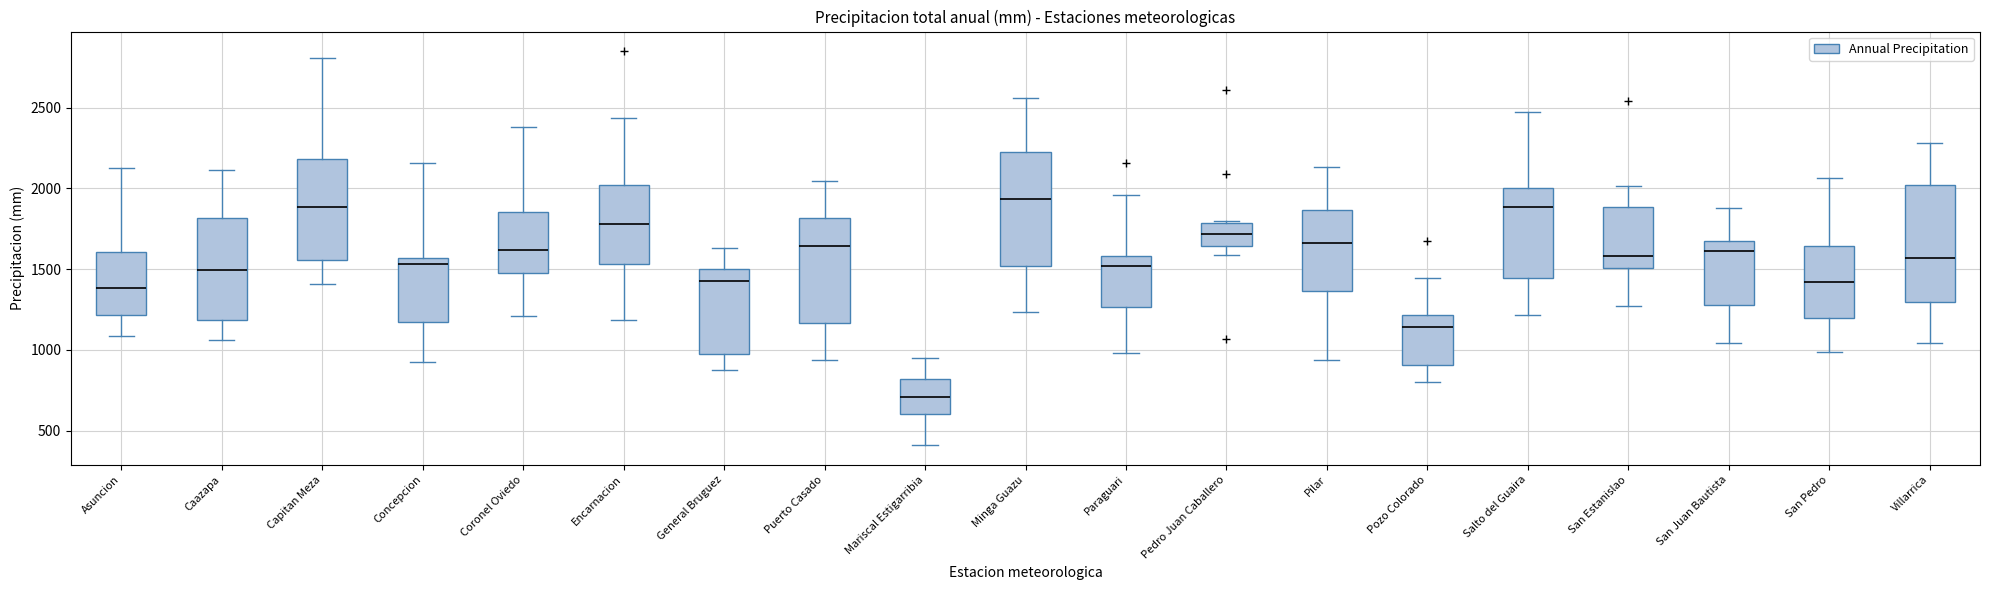

Reading left to right, transcribe this box plot: for each box, give where its median line is, the range the box spans, and where its two whiskers end, as read against the y-axis. The values are not printed on the chart, so give them approximately, as read against the axis.

Asuncion: median 1400, box 1200 to 1600, whiskers 1100 to 2150
Caazapa: median 1500, box 1200 to 1800, whiskers 1050 to 2100
Capitan Meza: median 1900, box 1550 to 2200, whiskers 1400 to 2800
Concepcion: median 1550 (just below the box's upper edge), box 1150 to 1550, whiskers 900 to 2150
Coronel Oviedo: median 1600, box 1500 to 1850, whiskers 1200 to 2400
Encarnacion: median 1800, box 1550 to 2000, whiskers 1200 to 2450
General Bruguez: median 1450, box 1000 to 1500, whiskers 900 to 1650
Puerto Casado: median 1650, box 1150 to 1800, whiskers 950 to 2050
Mariscal Estigarribia: median 700, box 600 to 800, whiskers 400 to 950
Minga Guazu: median 1950, box 1500 to 2250, whiskers 1250 to 2550
Paraguari: median 1500, box 1250 to 1600, whiskers 1000 to 1950
Pedro Juan Caballero: median 1700, box 1650 to 1800, whiskers 1600 to 1800
Pilar: median 1650, box 1350 to 1850, whiskers 950 to 2150
Pozo Colorado: median 1150, box 900 to 1200, whiskers 800 to 1450
Salto del Guaira: median 1900, box 1450 to 2000, whiskers 1200 to 2450
San Estanislao: median 1600, box 1500 to 1900, whiskers 1250 to 2000
San Juan Bautista: median 1600, box 1300 to 1700, whiskers 1050 to 1900
San Pedro: median 1400, box 1200 to 1650, whiskers 1000 to 2050
Villarrica: median 1550, box 1300 to 2000, whiskers 1050 to 2300